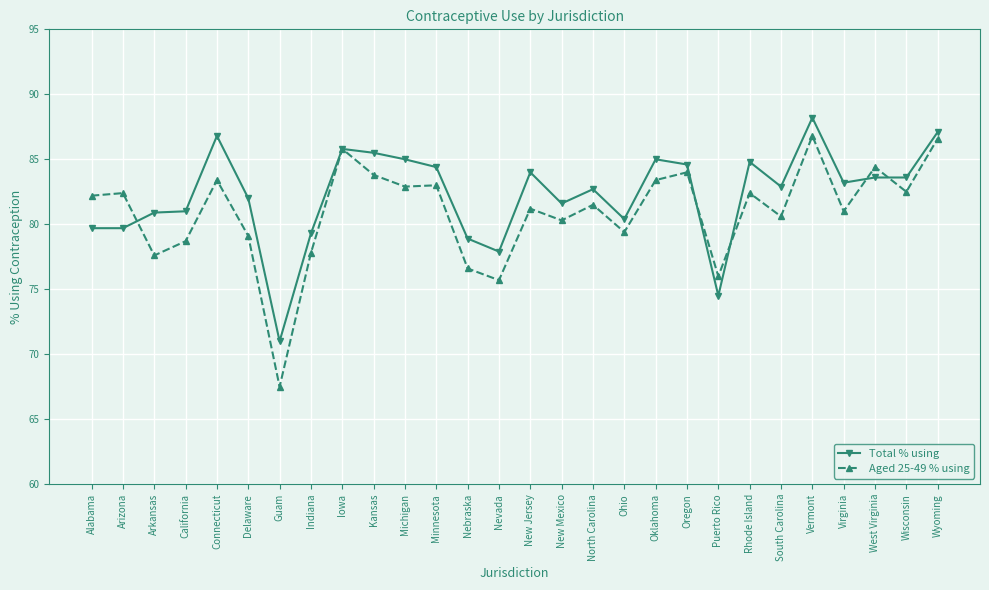

Which series changed the most between Kansas and Minnesota?

Total % using